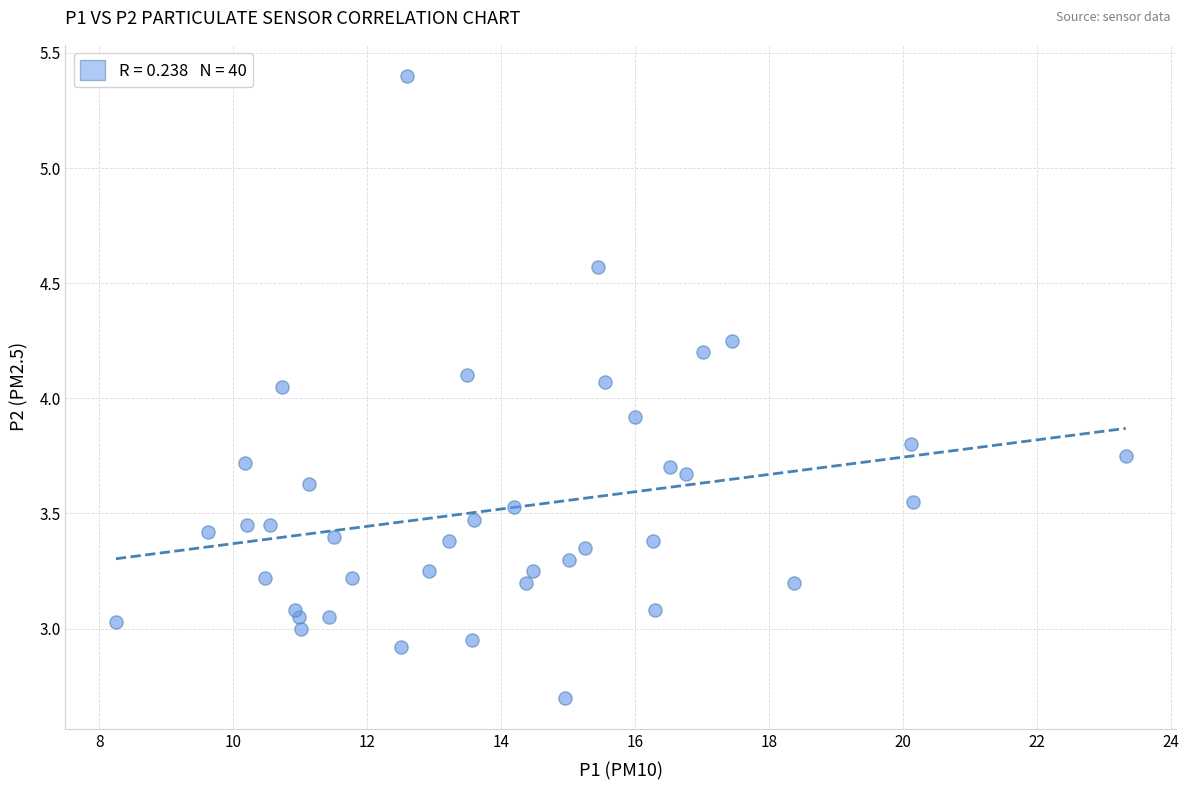

What is the range of Y values (max minus min)?

2.7